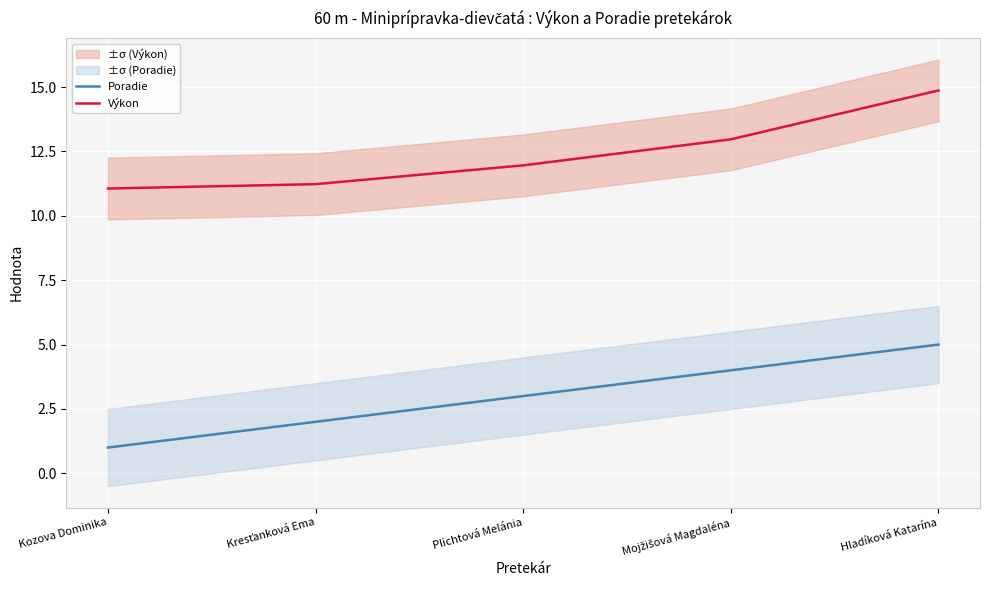

What is the value of the Poradie point at the 1st from the left?

1.0